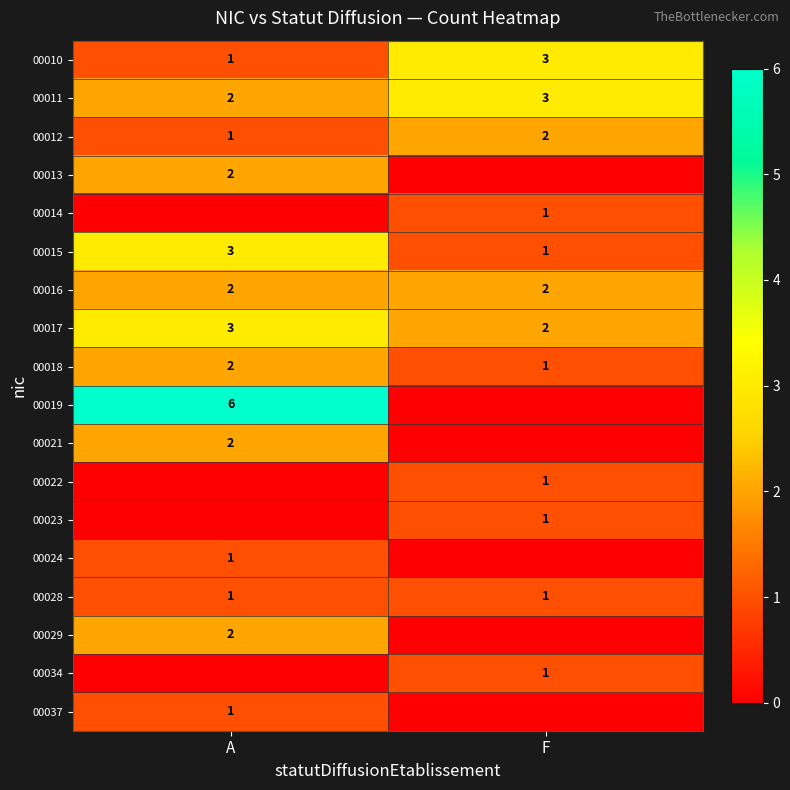

Between F and A, which is larger?

F